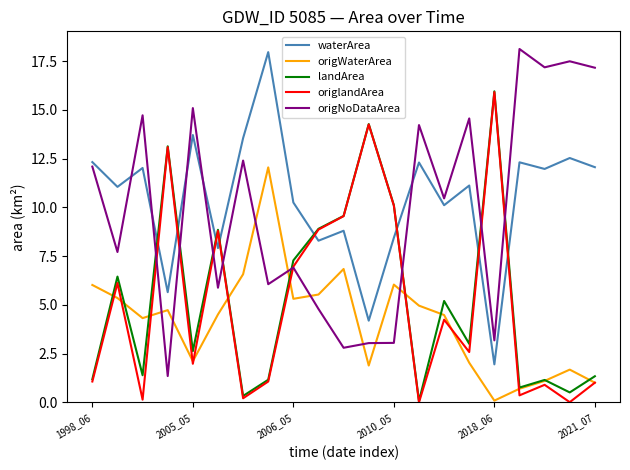

How many intersections are there between origNoDataArea and origWaterArea?

8